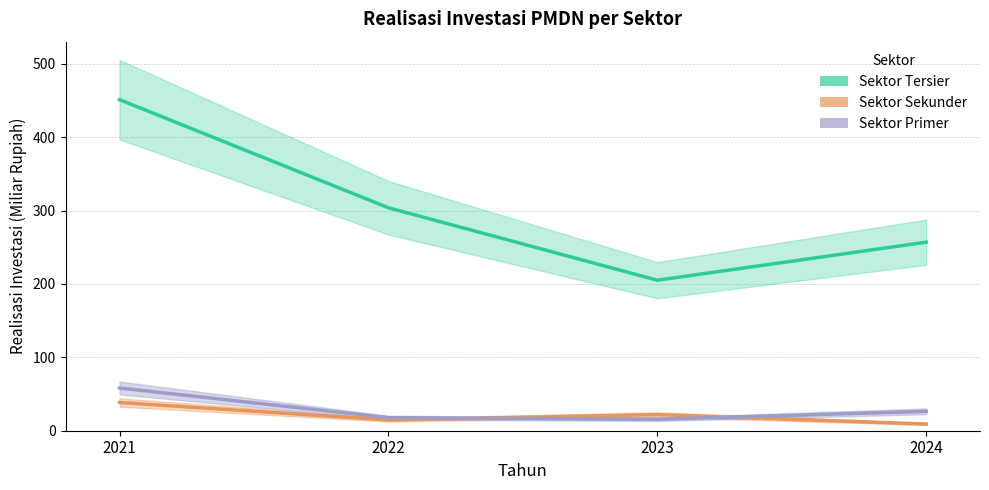

At which category does Sektor Tersier reach its first local valley?

2023